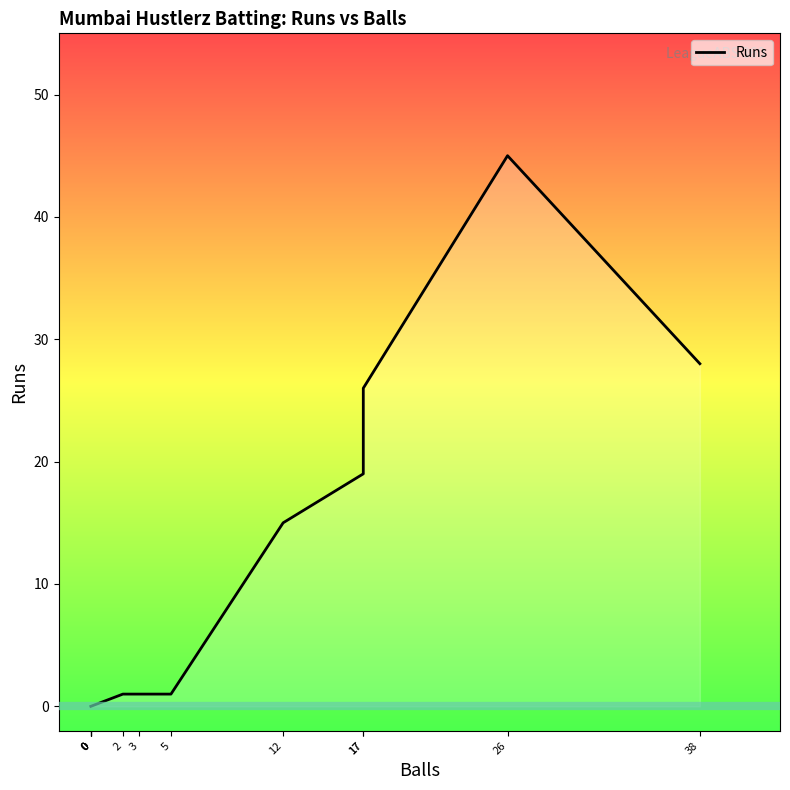

How many positive values are there?

8